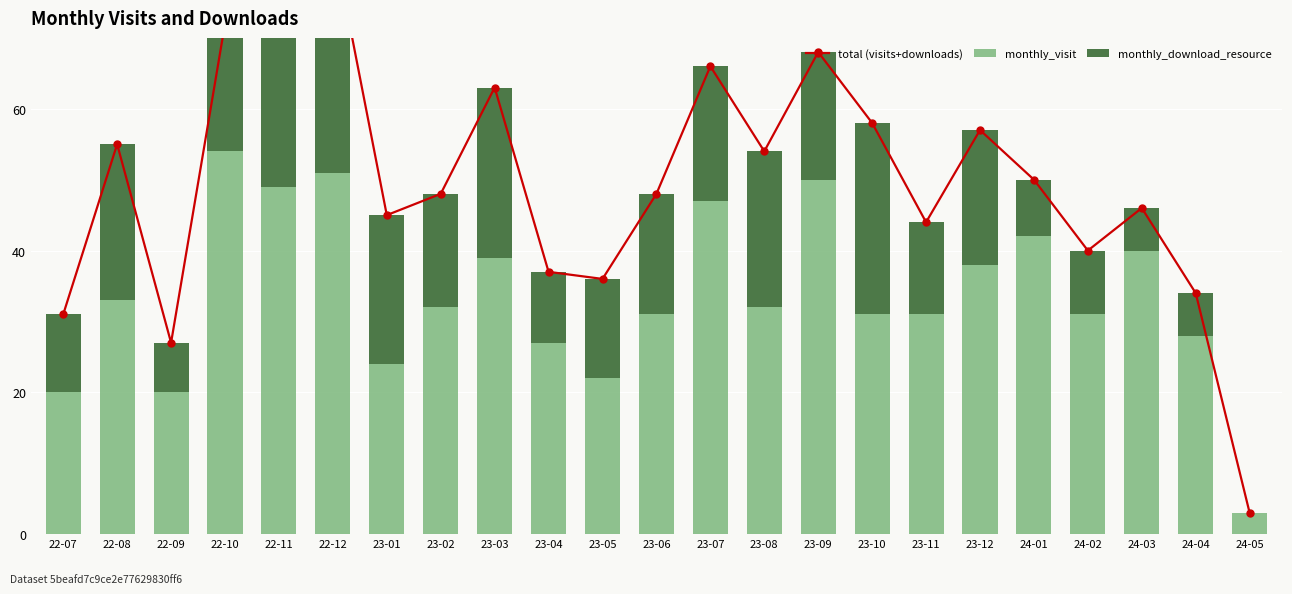

At how many categories does at least one series exceed 67?

4